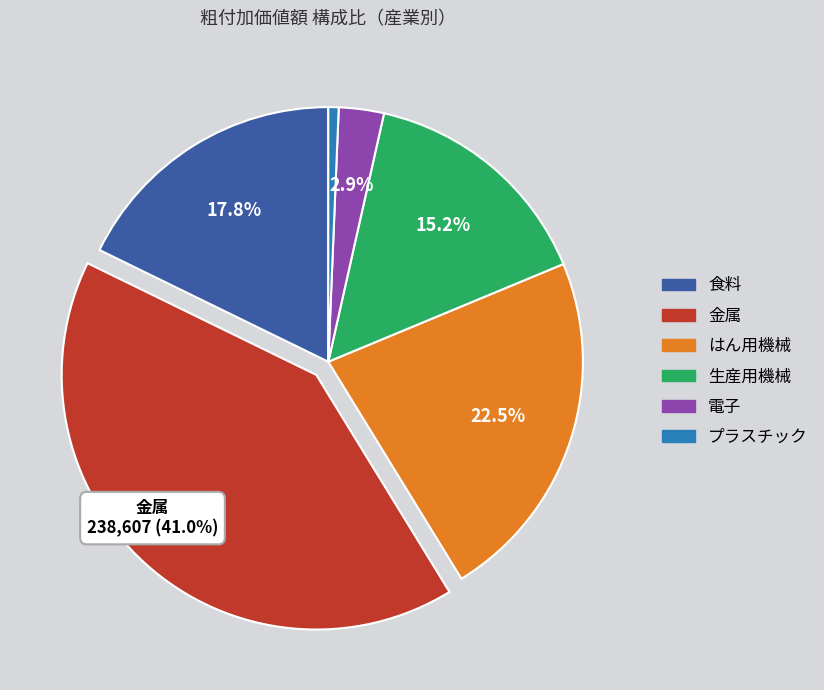

Is there any slice that represents more than half of the pie?

No